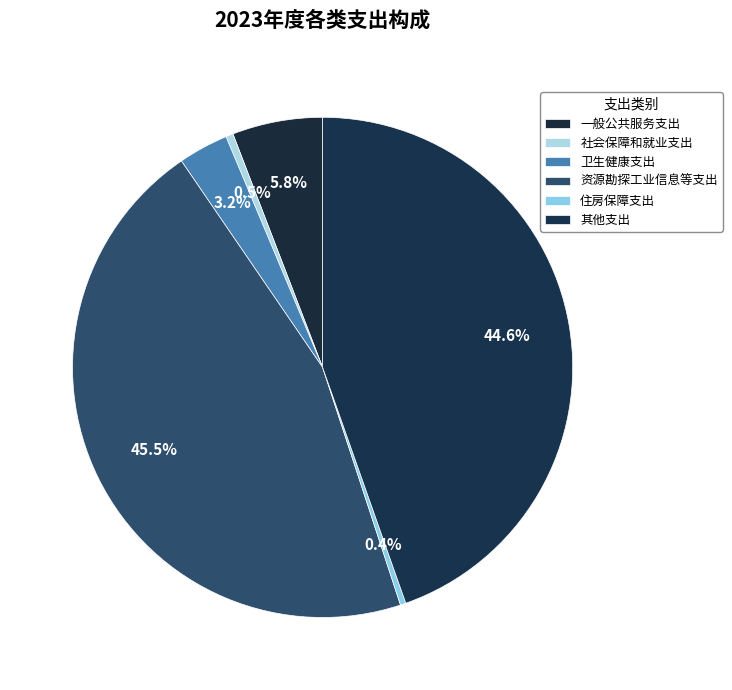

Which has a higher value, 社会保障和就业支出 or 一般公共服务支出?

一般公共服务支出